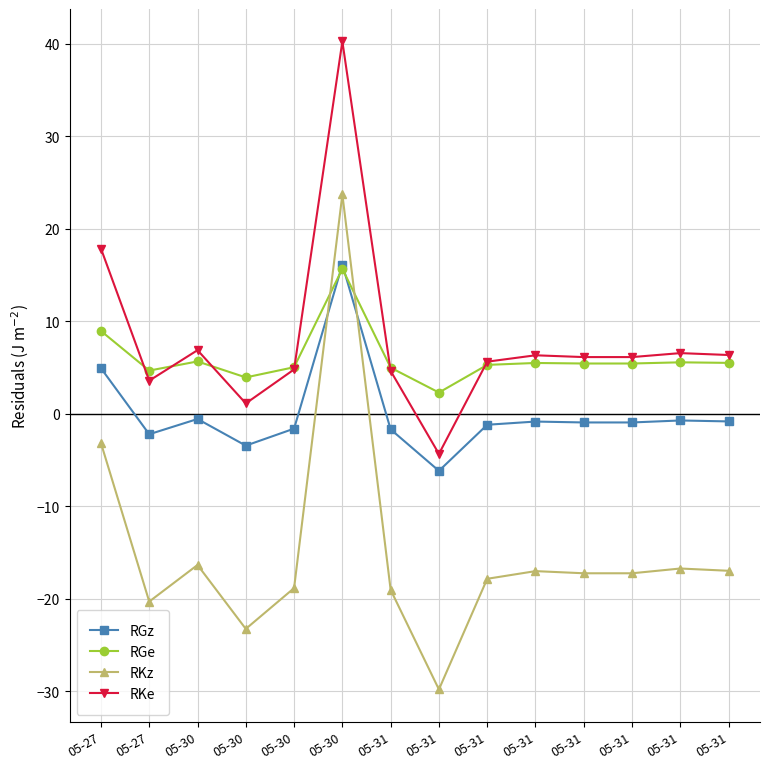

Is this an area chart (filled region under the line)?

No